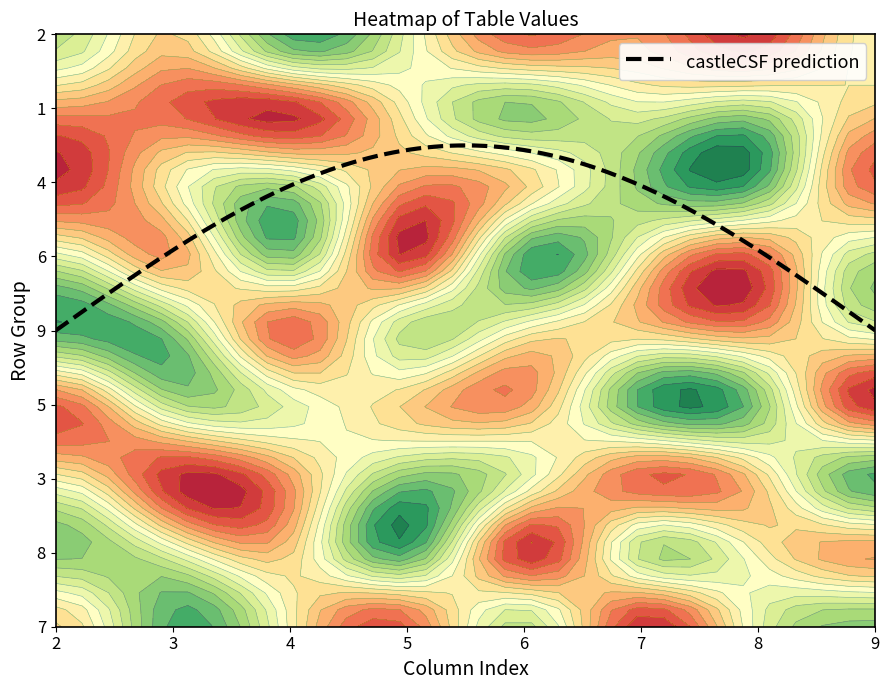

The value of 3 at 3 is 3. True or false?

False